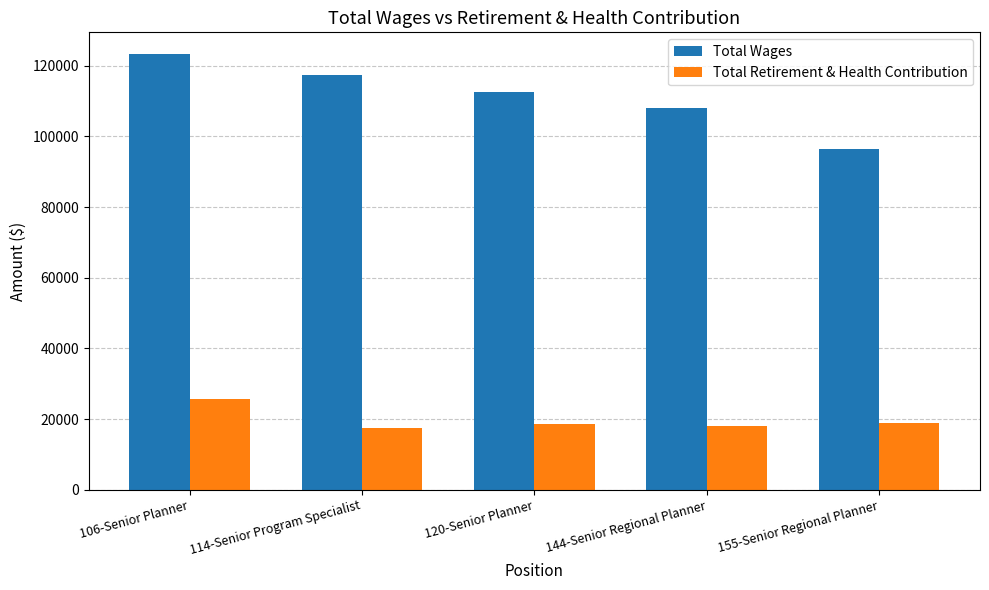

What is the value of the Total Wages bar at the 4th from the left?

108133